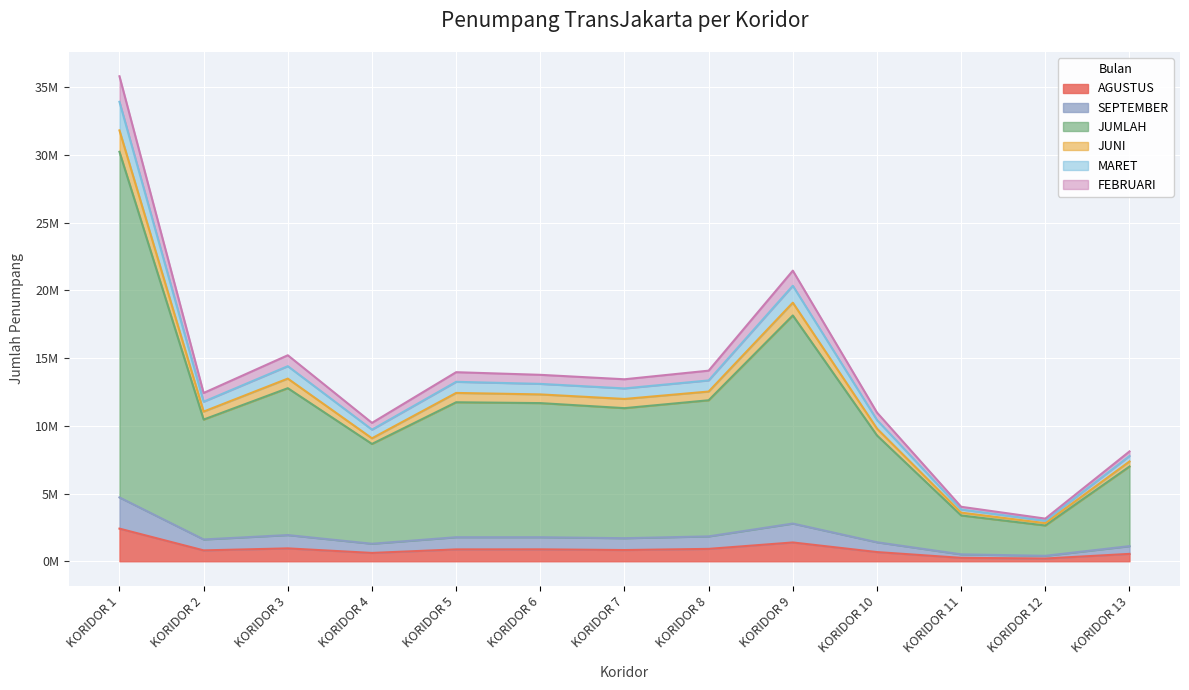

In MARET, how many points are lower than both neighbors (excluding endpoints)?

4